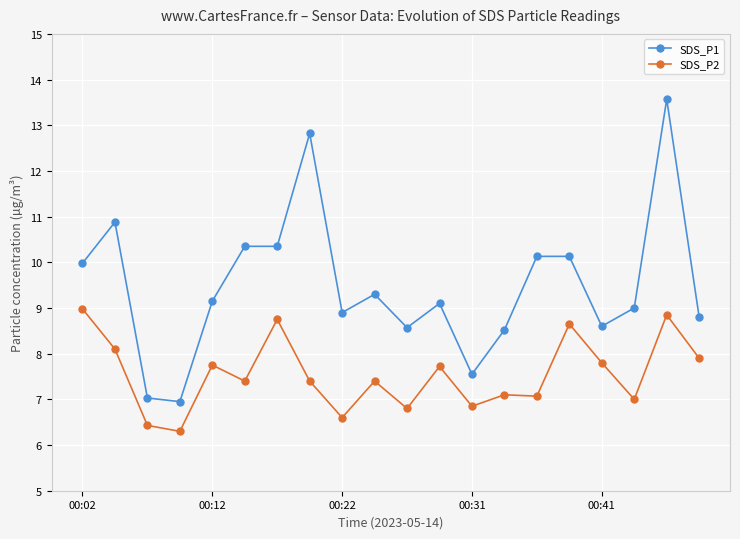

True or false: SDS_P2 and SDS_P1 intersect in this chart.

False